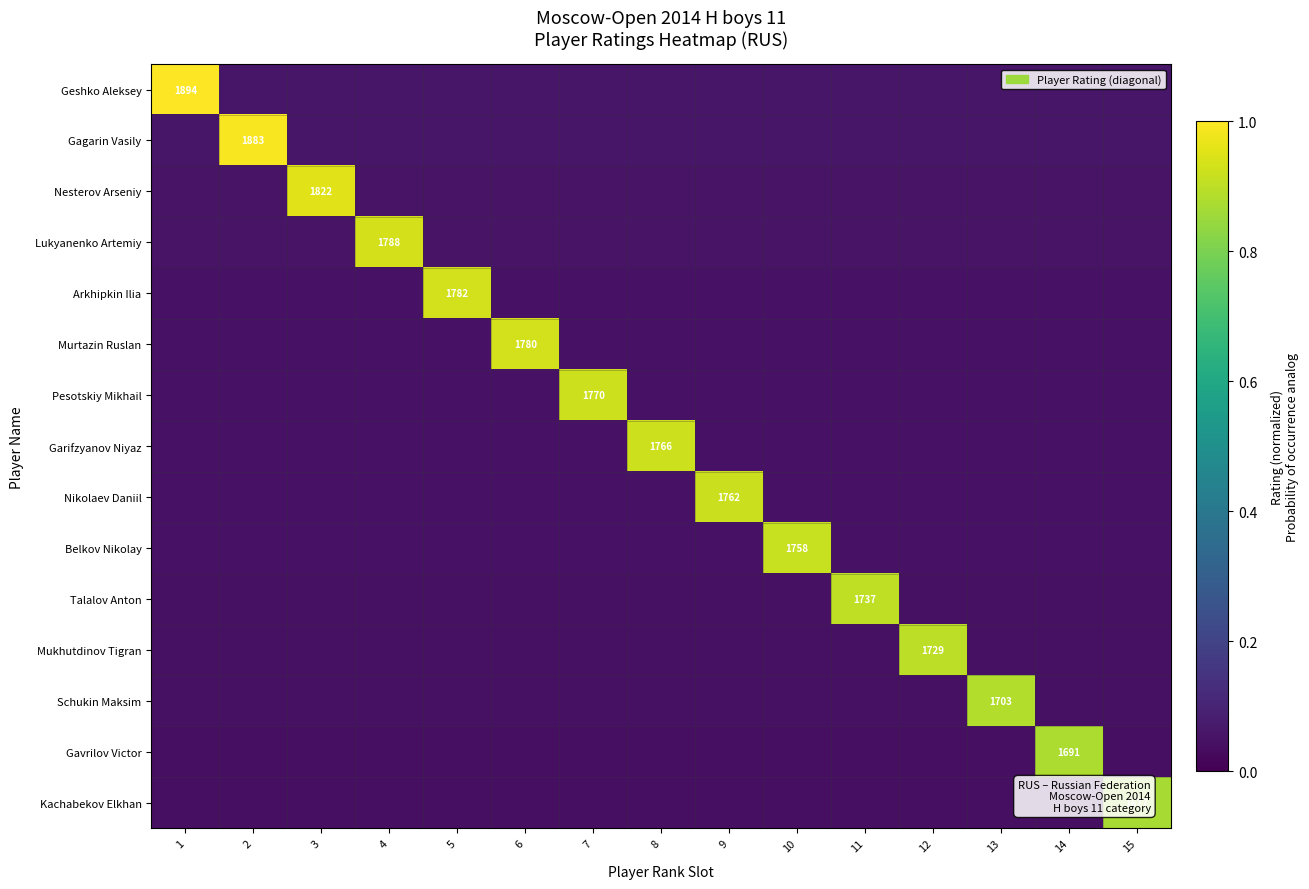

Which category has the lowest value across all series?

1